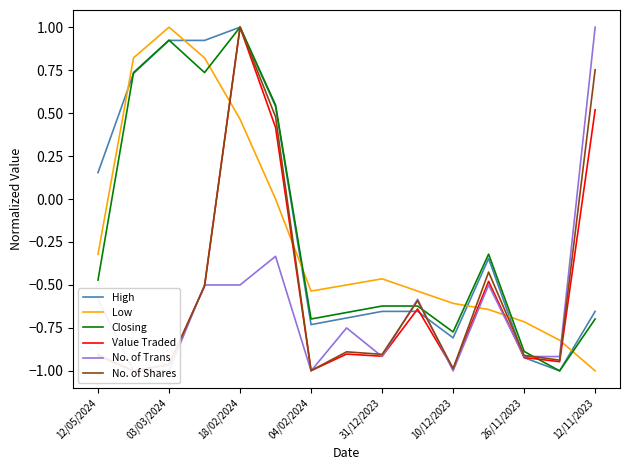

What is the lowest value of the Closing series?

-1.0